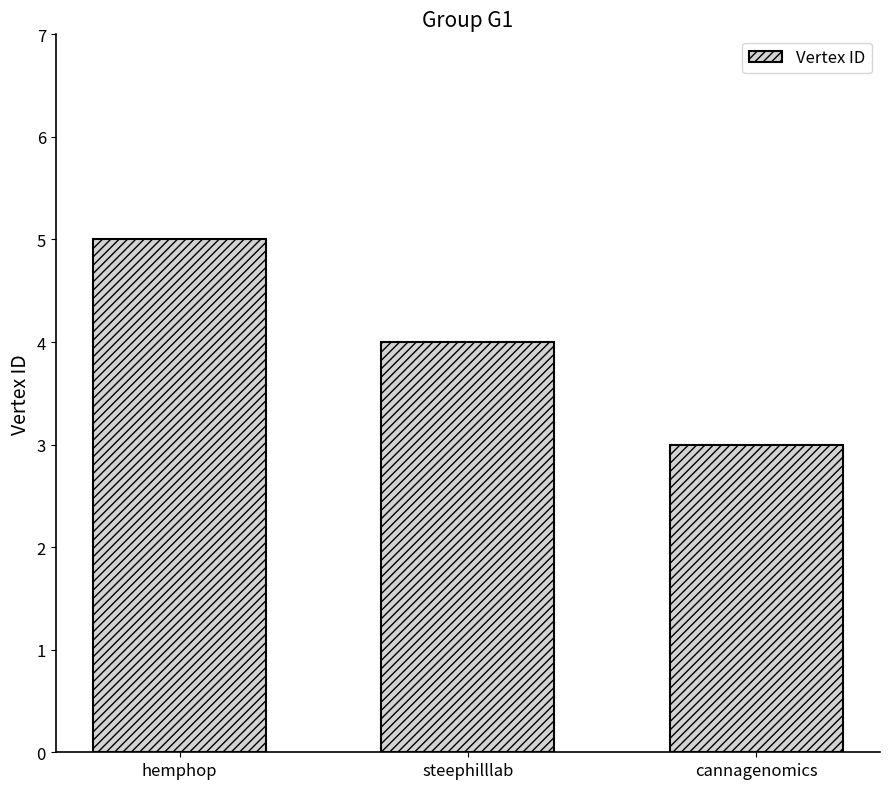

Is it true that the value at cannagenomics is 3?

True